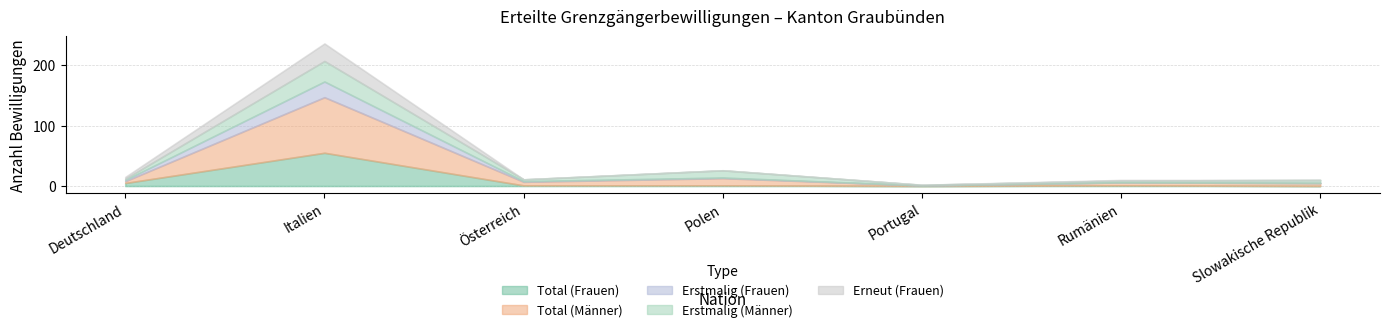

Is the value of Total (Männer) at Italien greater than the value of Total (Frauen) at Portugal?

Yes